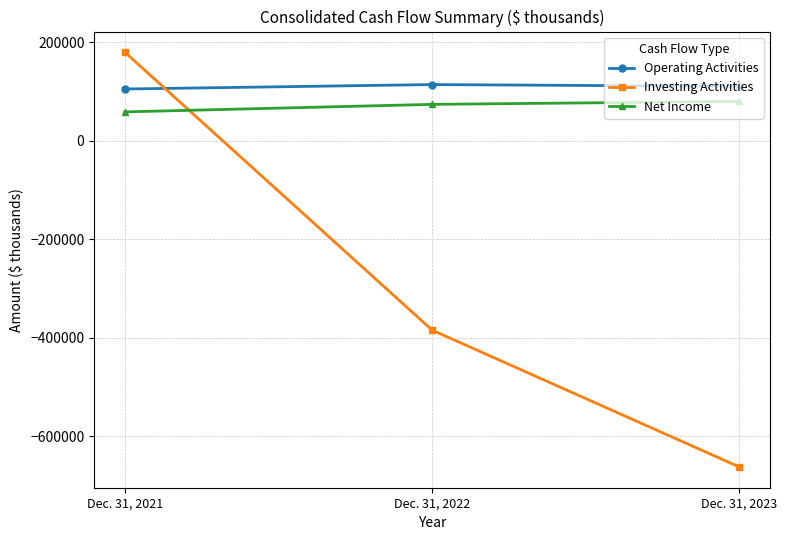

List the labels in order of Net Income value, largest first.

Dec. 31, 2023, Dec. 31, 2022, Dec. 31, 2021